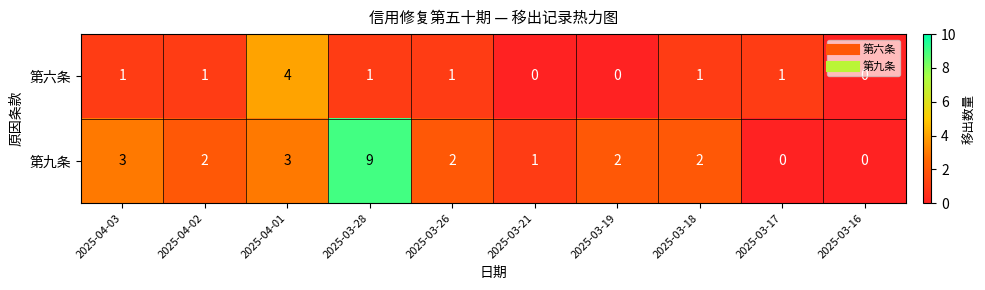

Which series has the widest spread of values?

第九条